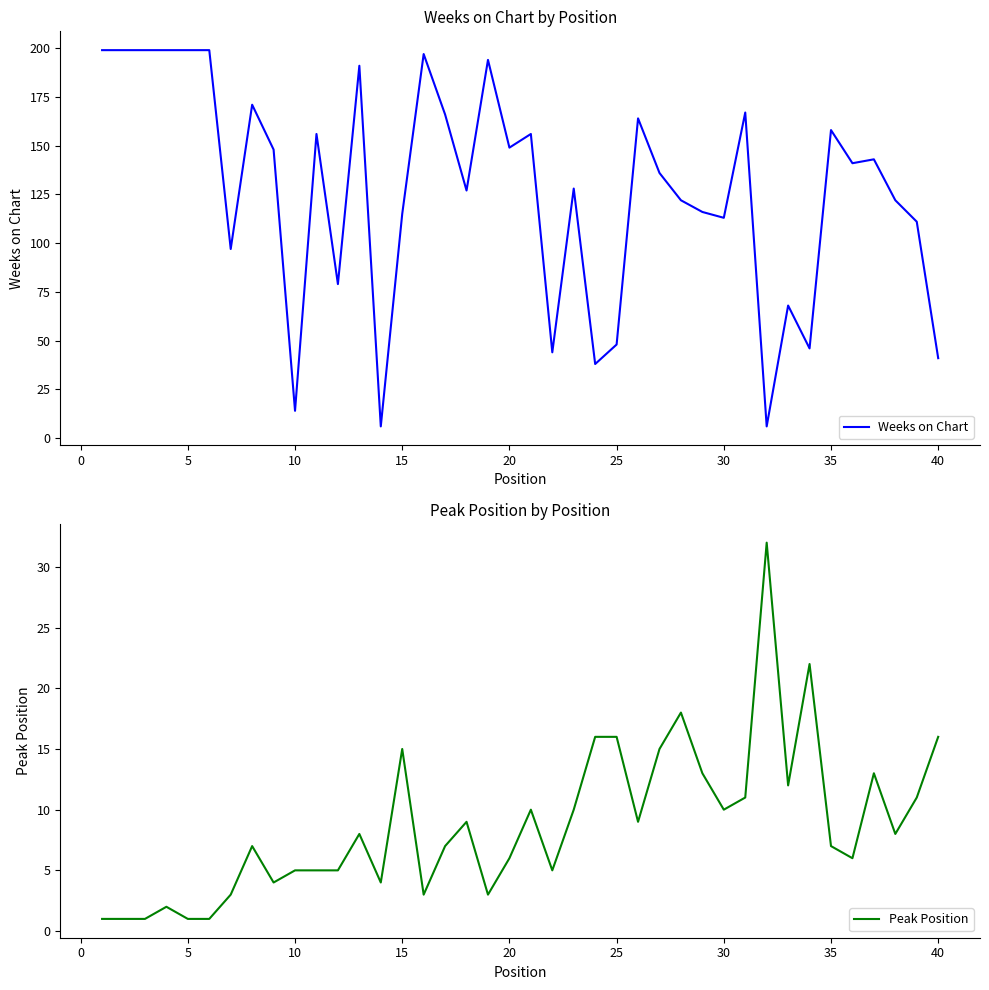

What is the minimum value for Peak Position?

1